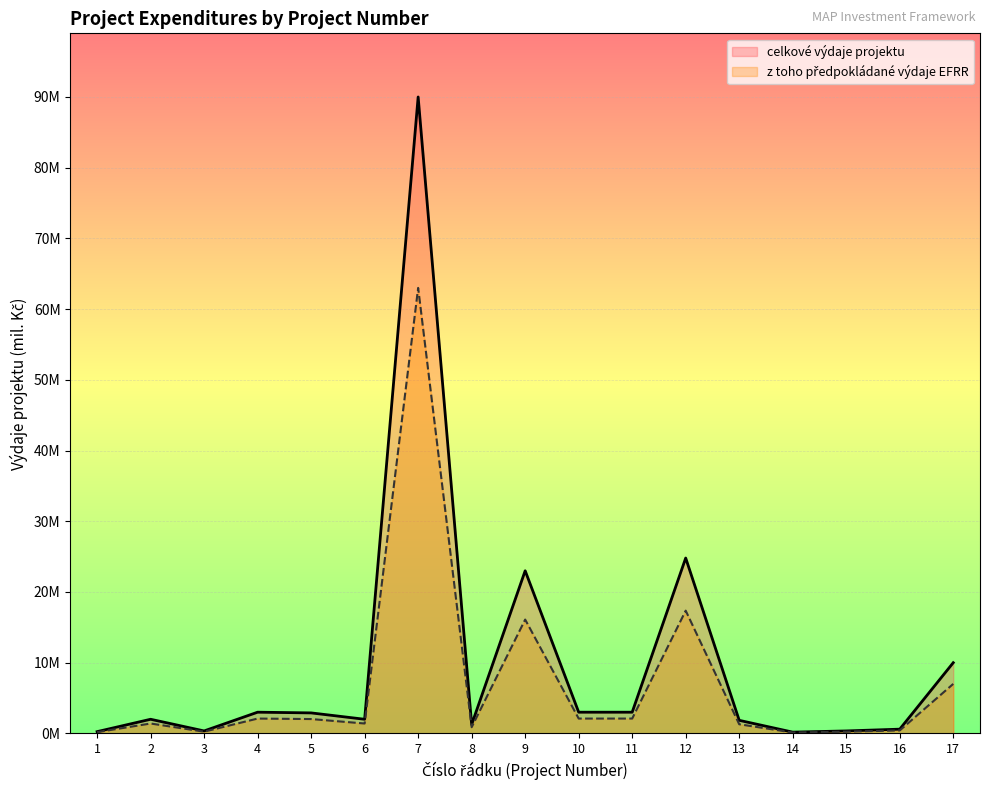

What is the difference between the celkové výdaje projektu values at 1 and 7?

89.8